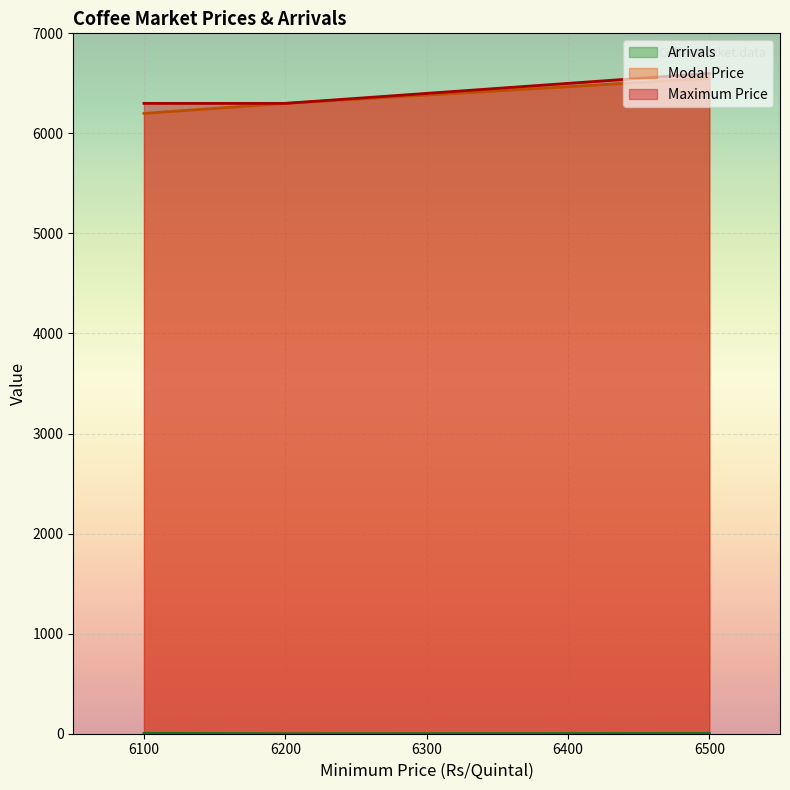

True or false: Modal Price has a value of 6550.0 at 6500.

True